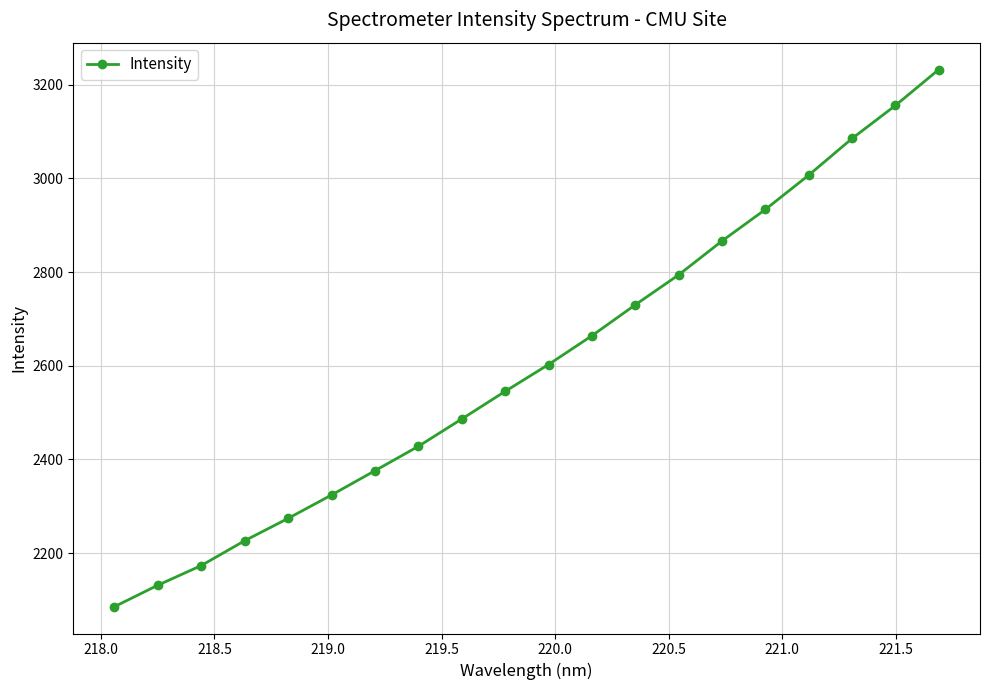

Reading left to right, extract all data points from this chart.

2085.6	2131.4	2173.4	2226.4	2274.1	2324.0	2375.9	2427.9	2486.3	2545.3	2602.6	2664.1	2730.2	2794.1	2866.5	2933.9	3007.2	3085.4	3156.0	3232.7